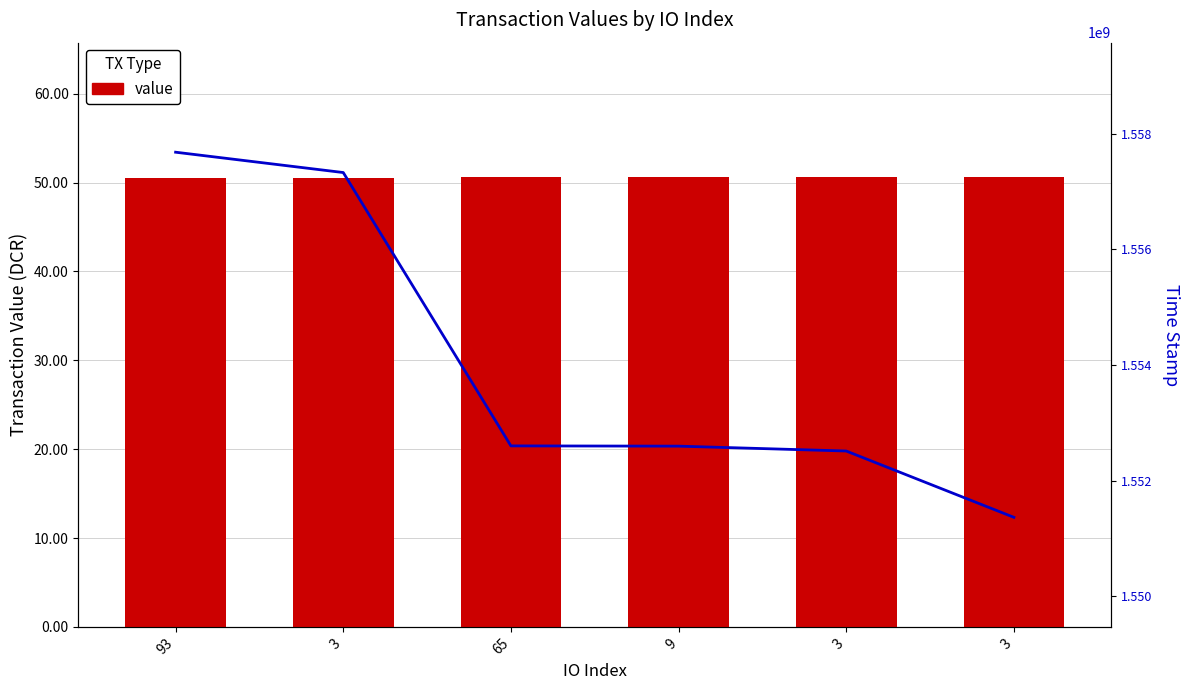

The value series shows 88.5 at 3. True or false?

False